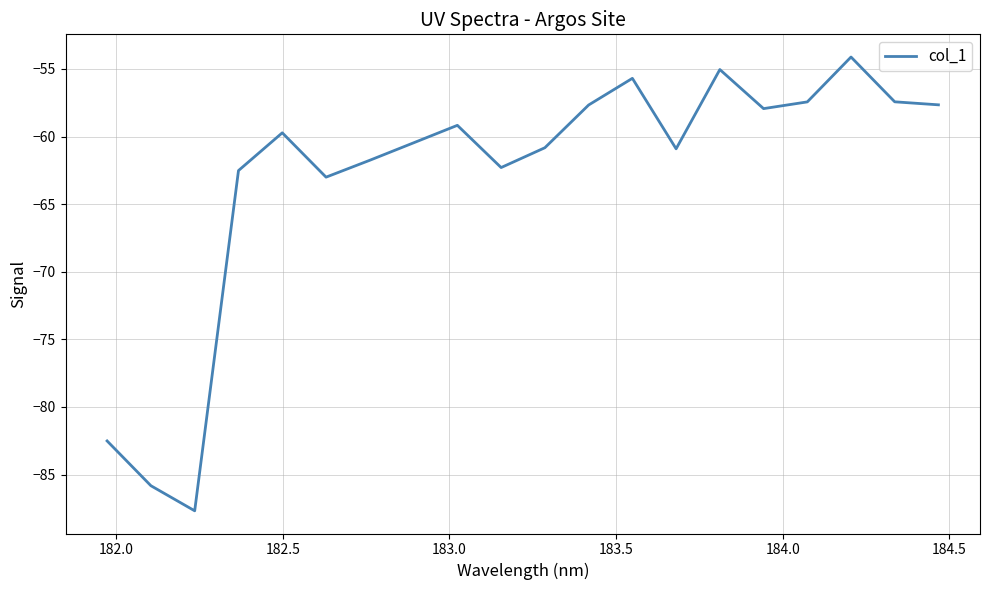

What is the smallest value displayed?

-87.7